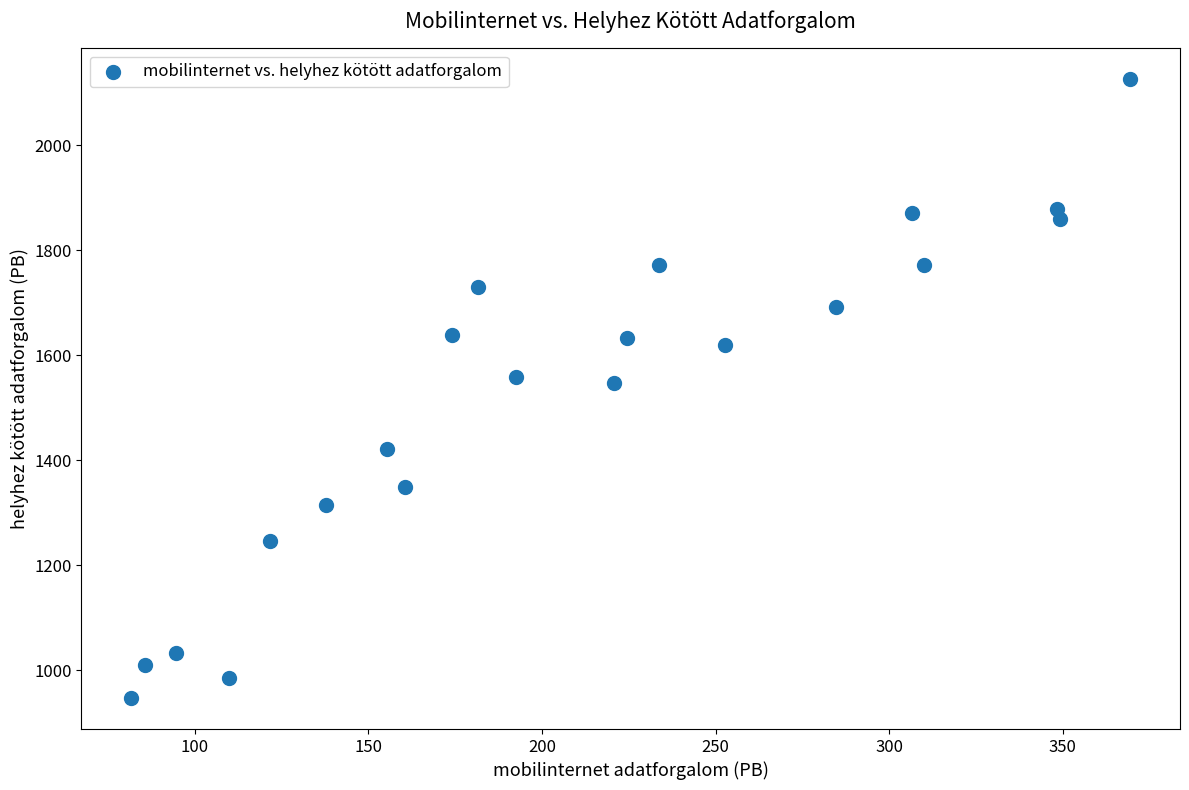

What is the range of Y values (max minus min)?

1179.1